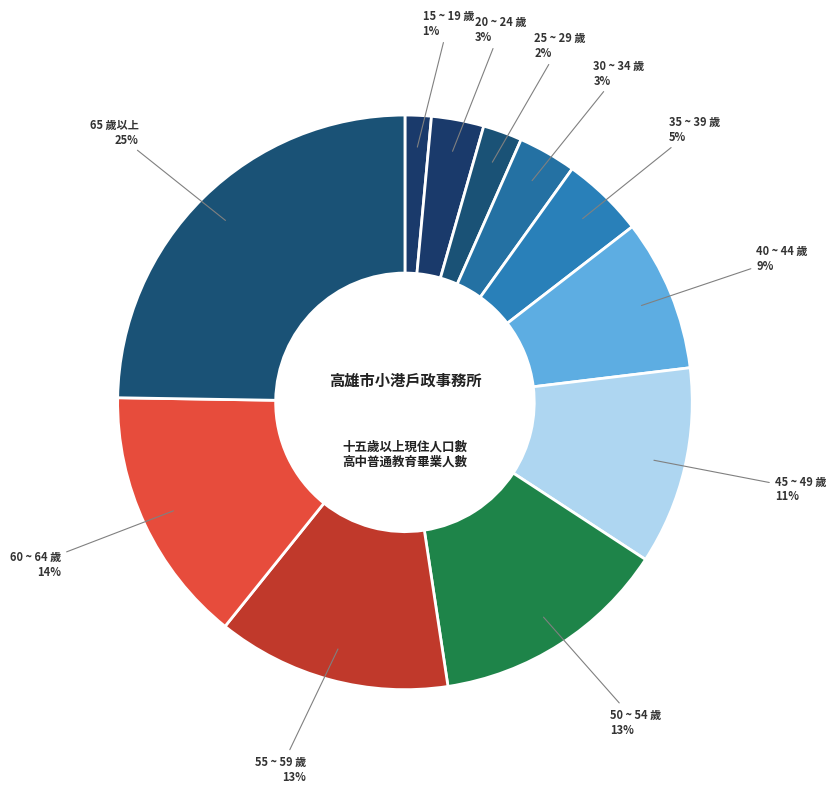

Which category has the biggest portion of the pie?

65 歲以上